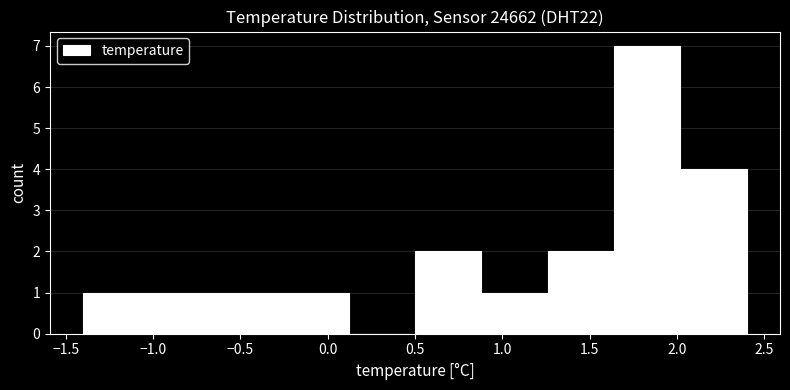

Reading left to right, list every bar in this chart as the range it spans on the x-axis followed by its height. Neither the bar edges nor the heights are printed on the chart, so give them approximately, as read against the axes.

-1.40 to -1.02: 1
-1.02 to -0.64: 1
-0.64 to -0.26: 1
-0.26 to 0.12: 1
0.12 to 0.50: 0
0.50 to 0.88: 2
0.88 to 1.26: 1
1.26 to 1.64: 2
1.64 to 2.02: 7
2.02 to 2.40: 4